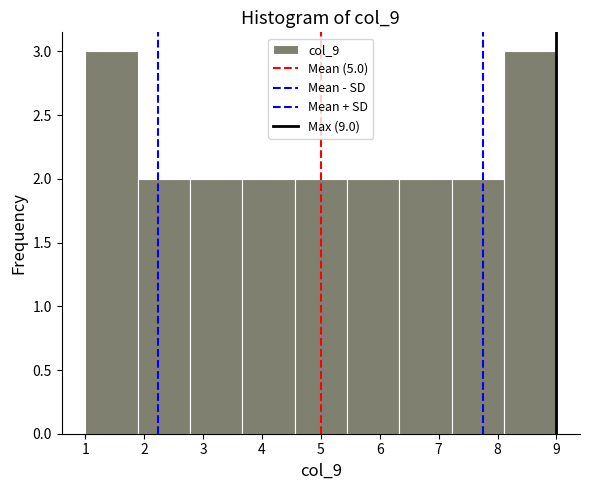

Reading left to right, list every bar in this chart as the range it spans on the x-axis followed by its height. Neither the bar edges nor the heights are printed on the chart, so give them approximately, as read against the axes.

1.0 to 1.9: 3
1.9 to 2.8: 2
2.8 to 3.7: 2
3.7 to 4.6: 2
4.6 to 5.4: 2
5.4 to 6.3: 2
6.3 to 7.2: 2
7.2 to 8.1: 2
8.1 to 9.0: 3